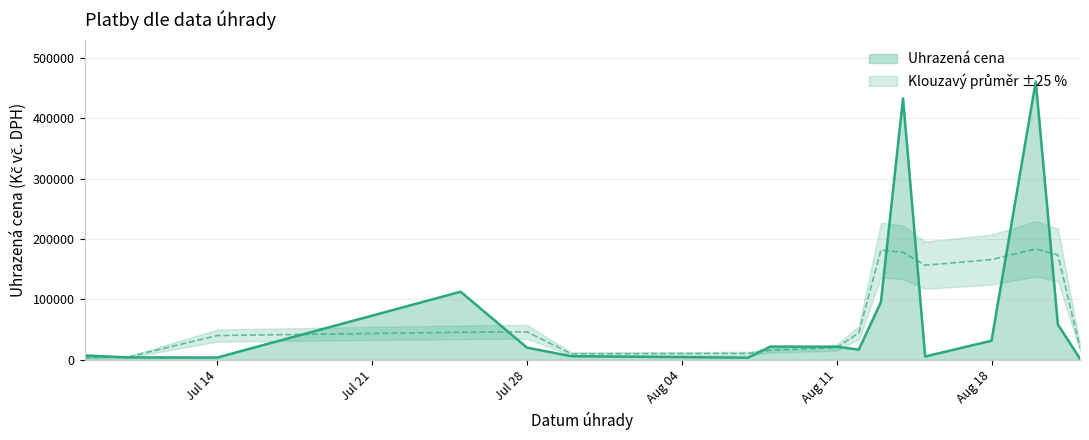

Where is the first local maximum?

2014-07-10